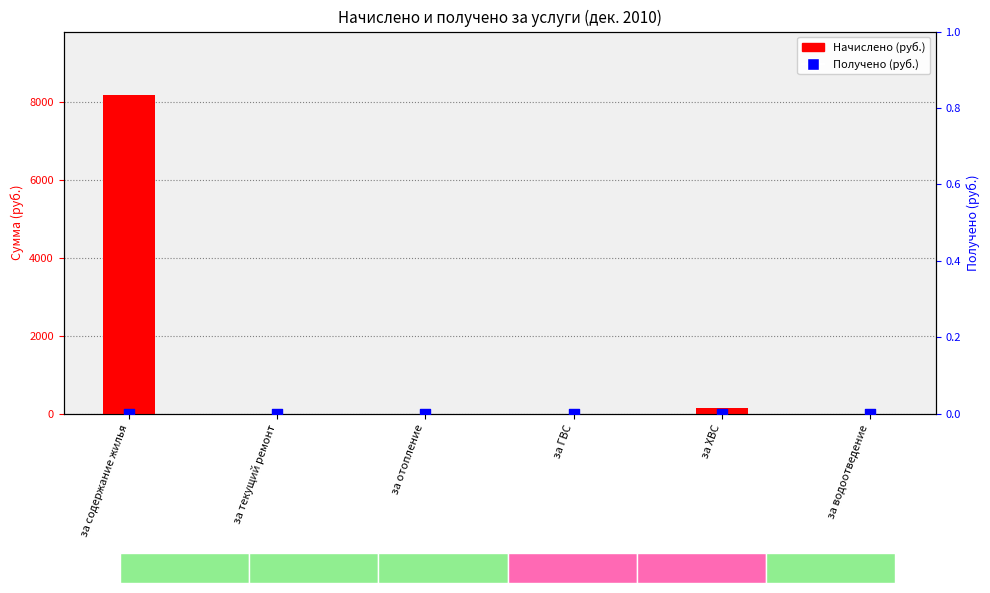

At which category is the sum across all series the highest?

за содержание жилья